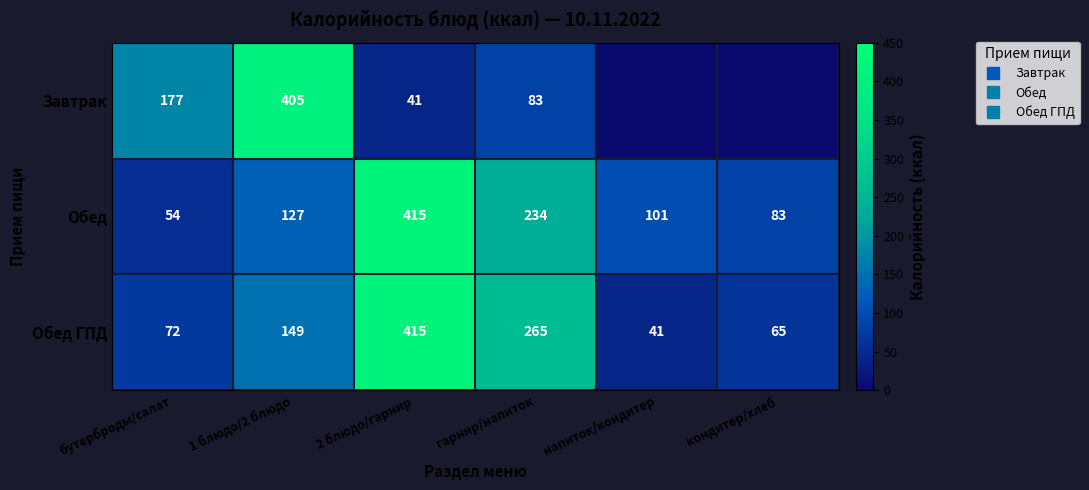

What is the difference between the maximum and second lowest values in the Обед series?

332